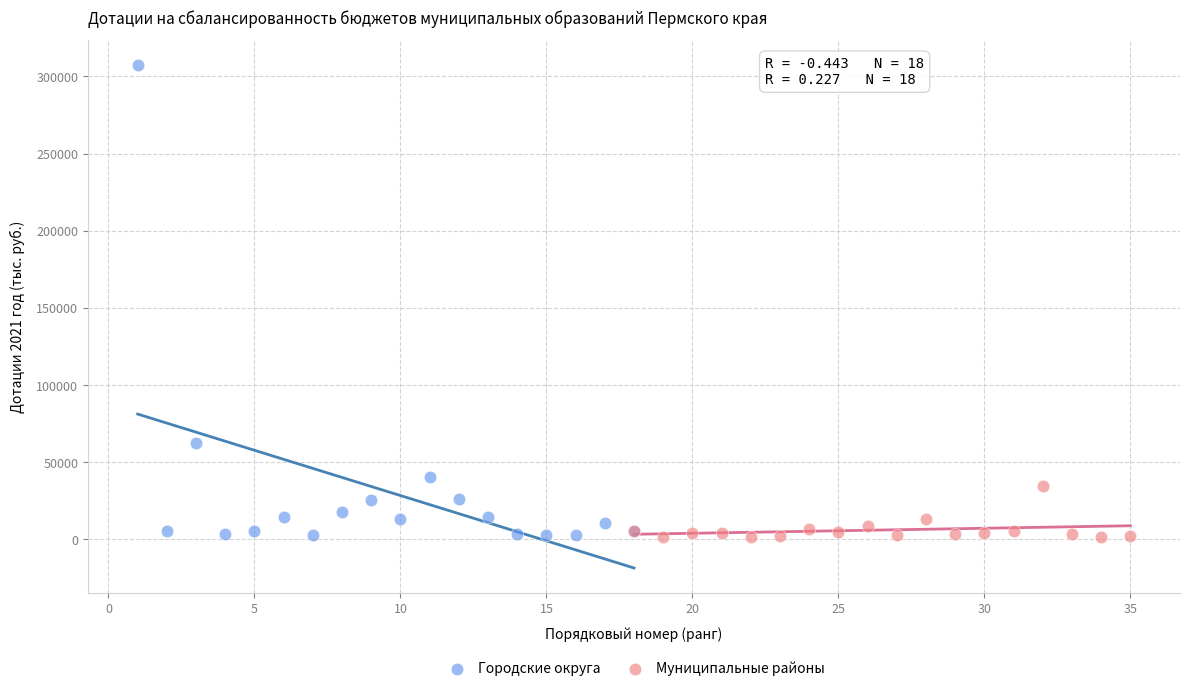

What are all the series names shown in the legend?

Городские округа, Муниципальные районы